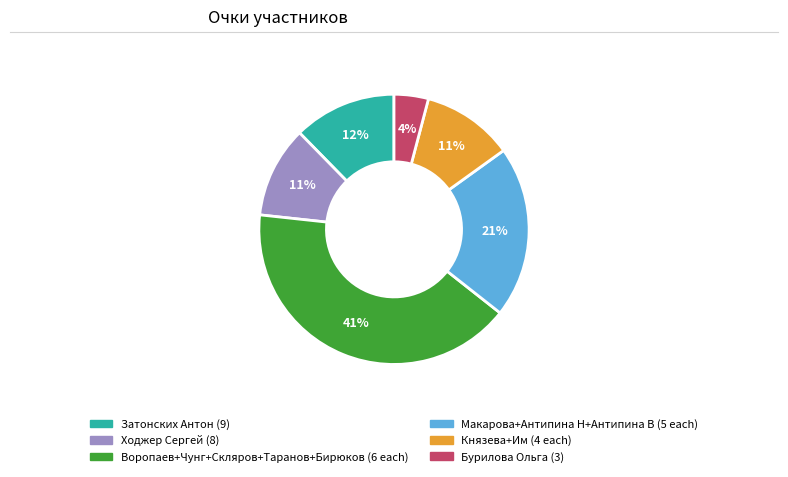

To the nearest percent, what is the average slice percentage?

17%